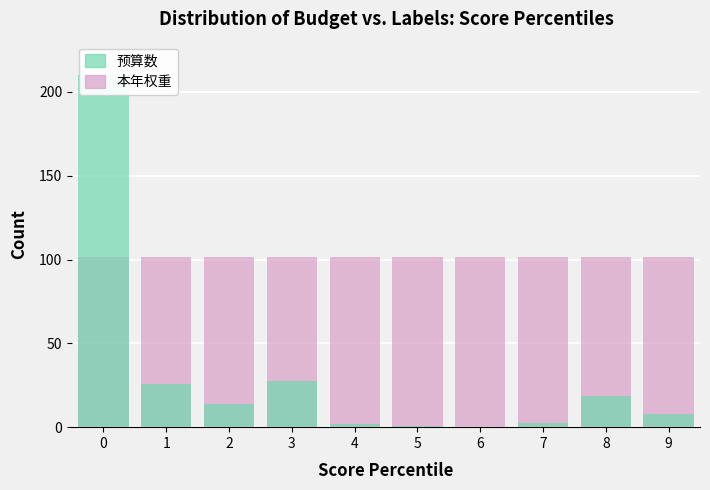

How many series are shown in this chart?

2